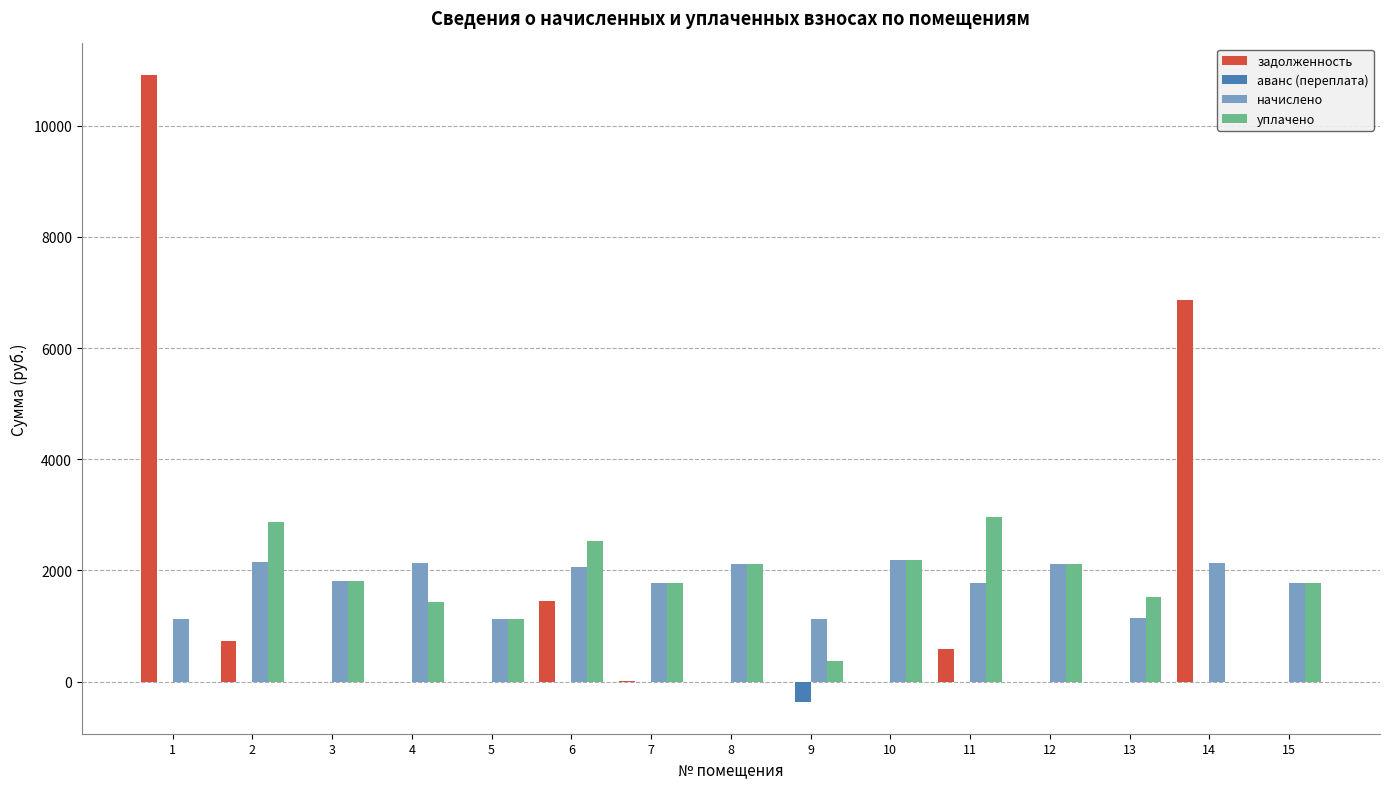

Which category has the highest value across all series?

1